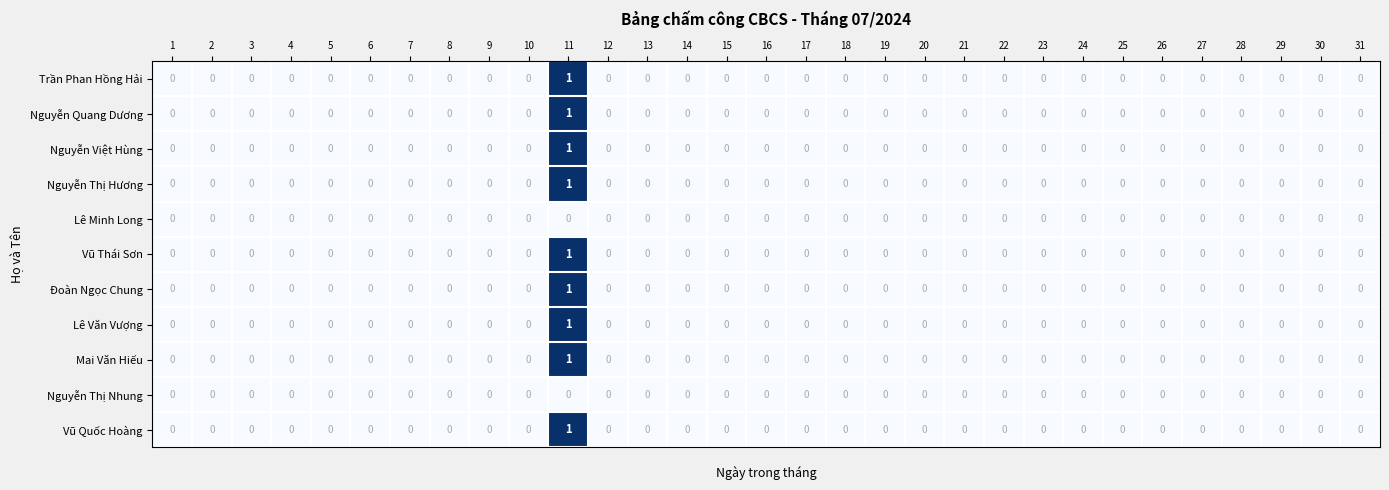

Count the number of categories in the chart.

31